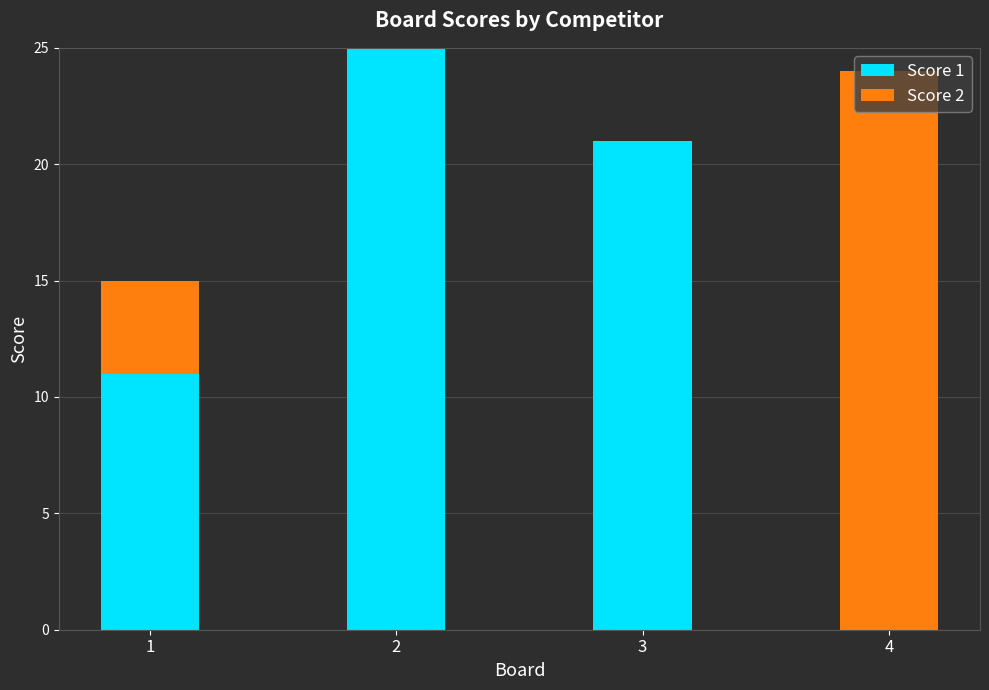

Are the bars horizontal?

No